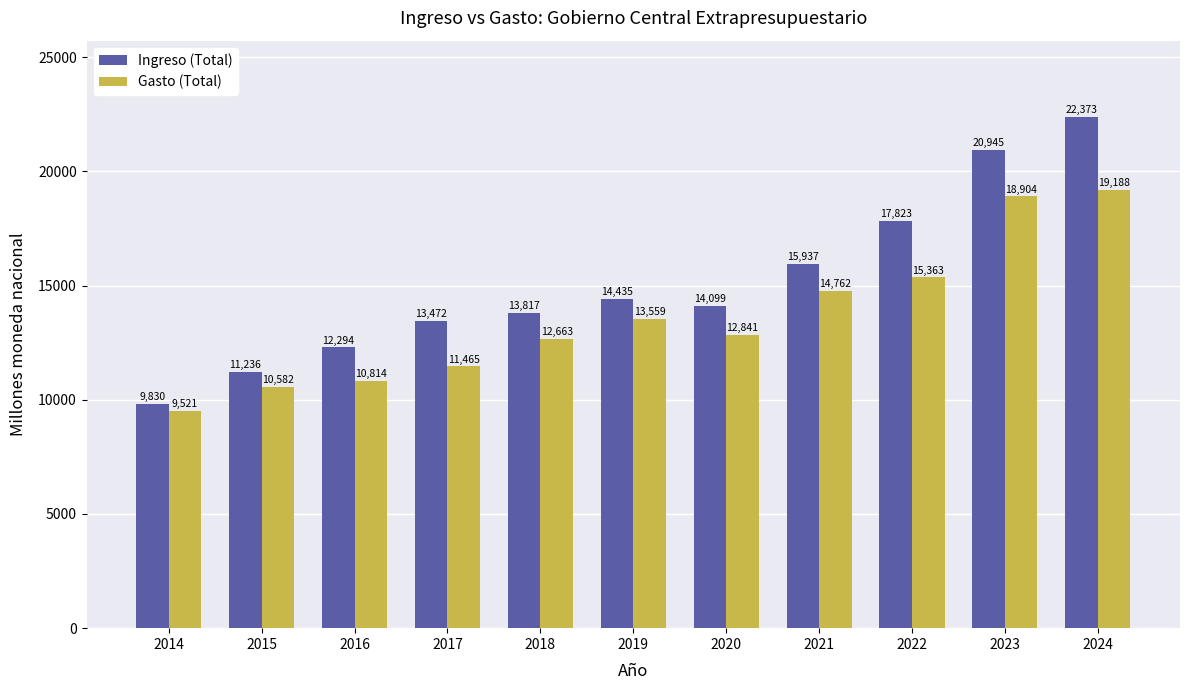

What is the value of the Gasto (Total) bar at the 8th from the left?

14761.8